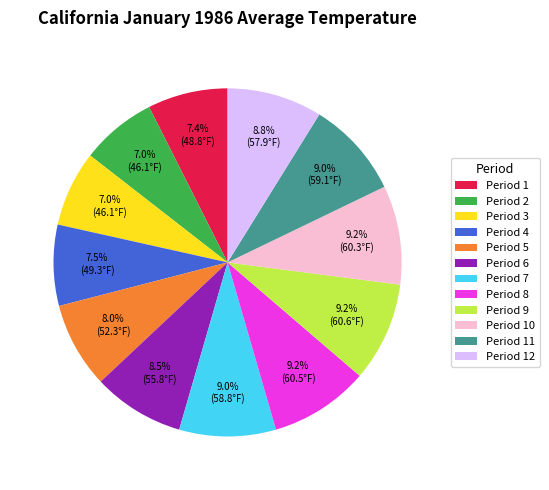

Does any single category account for the majority?

No